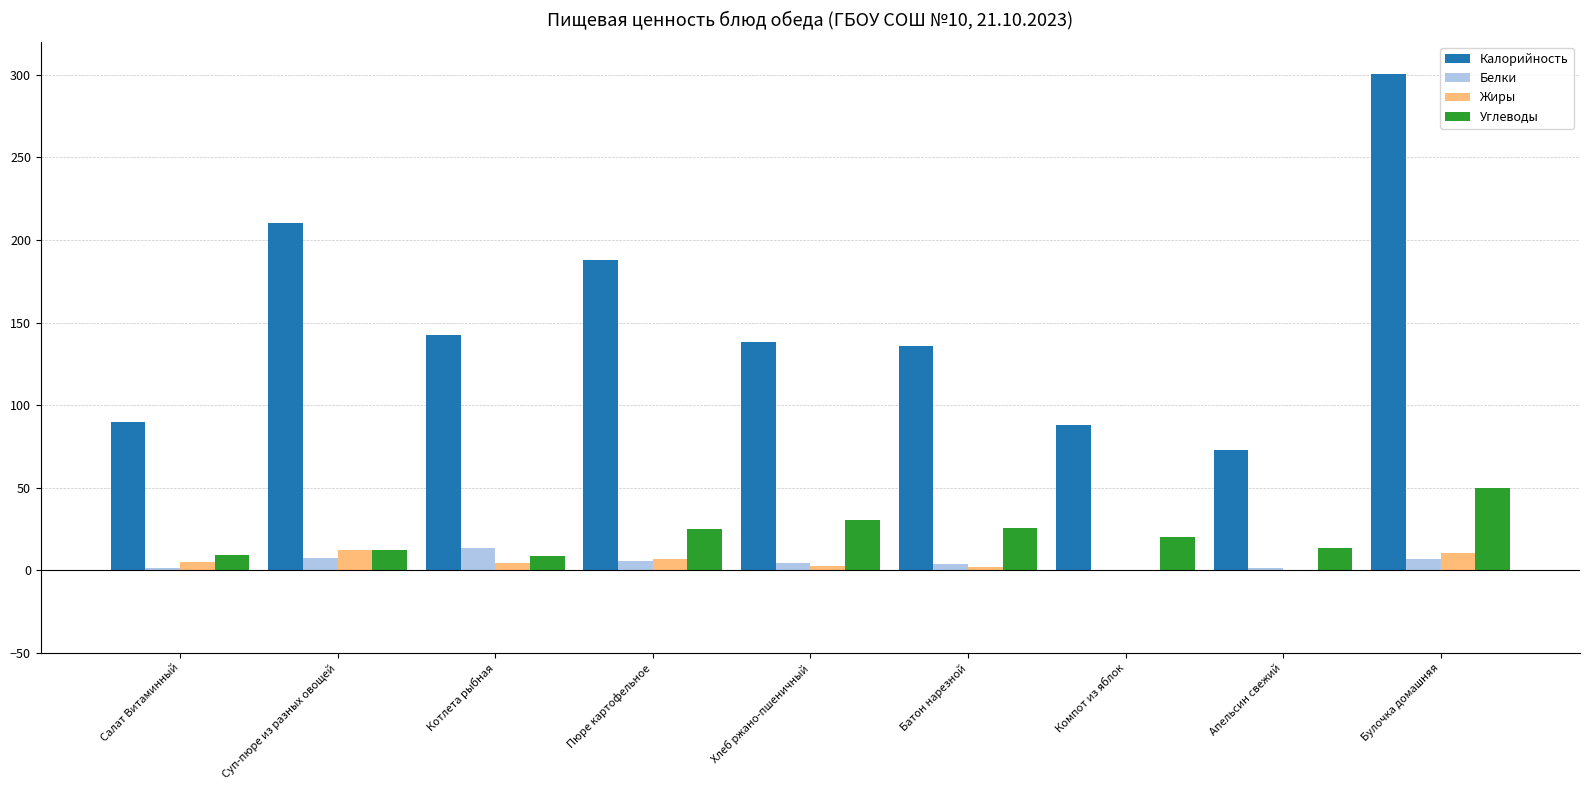

Which series changed the most between Пюре картофельное and Апельсин свежий?

Калорийность